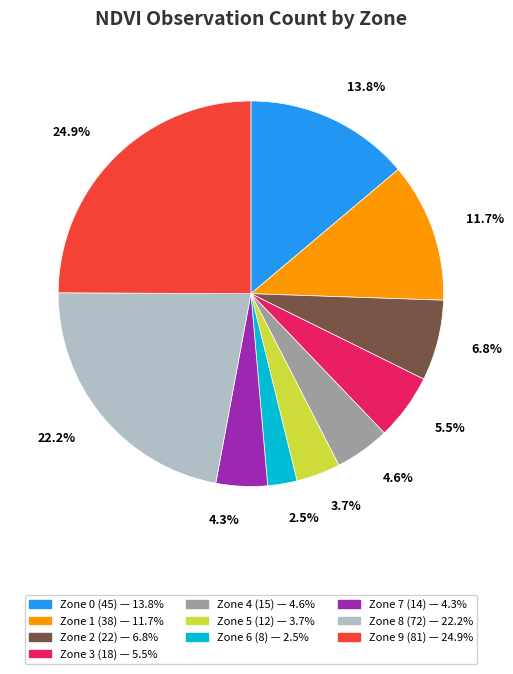

Count the number of slices in the pie.

10